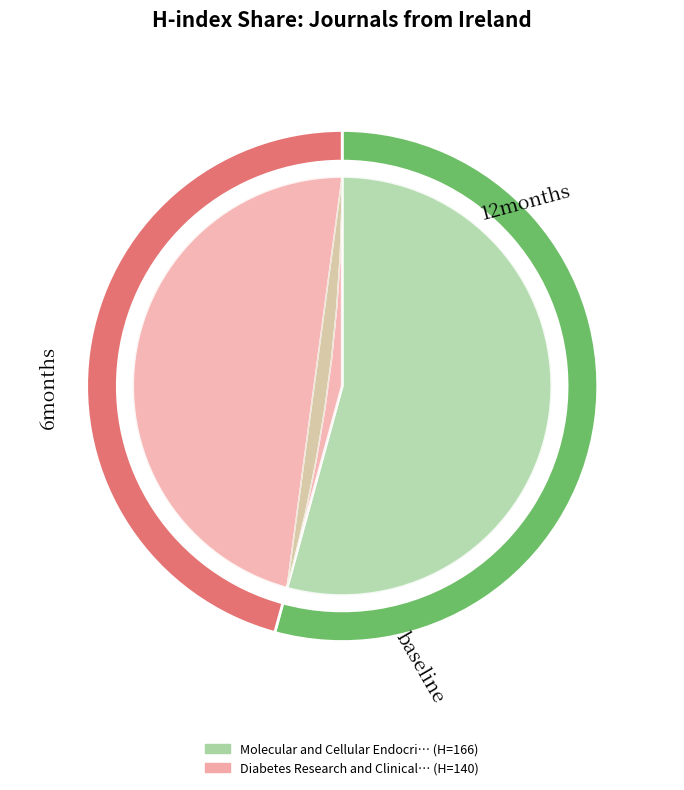

Which slice represents more than half of the pie?

Molecular and Cellular Endocrinology